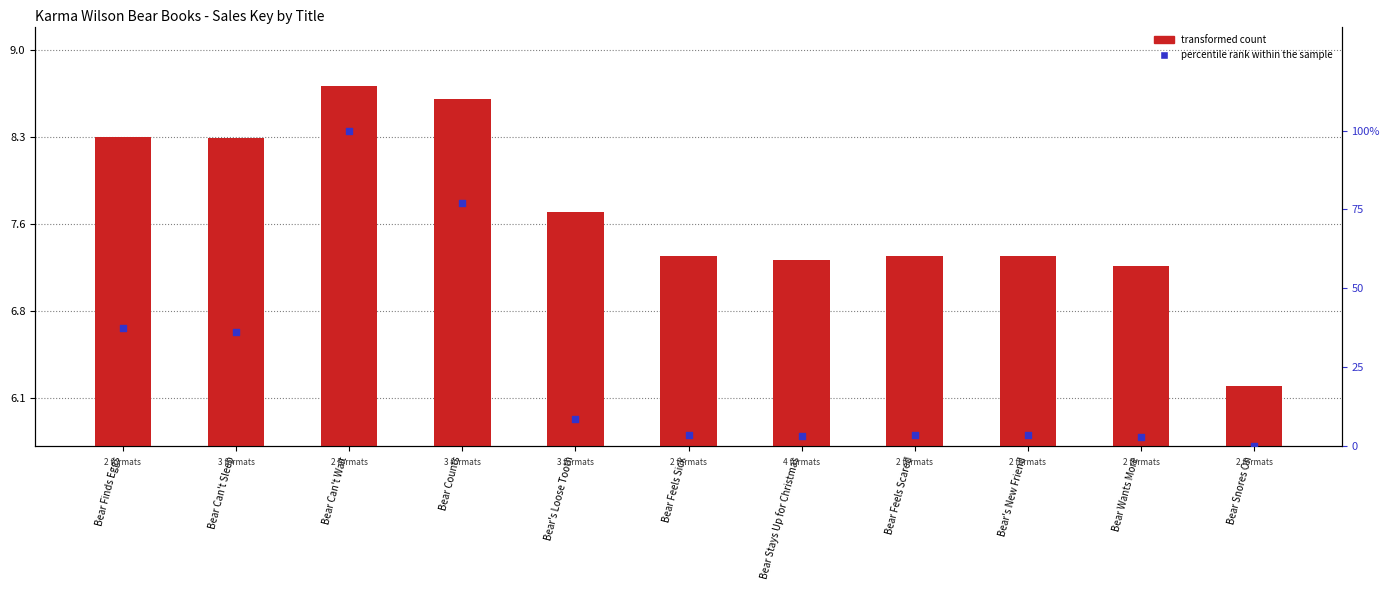

Which series has the largest total across all categories?

percentile rank within the sample